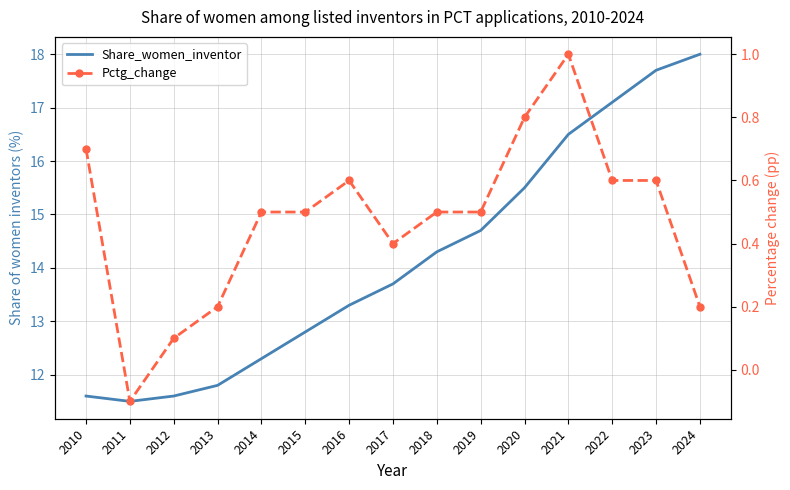

List the series in order of their overall mean, highest first.

Share_women_inventor, Pctg_change